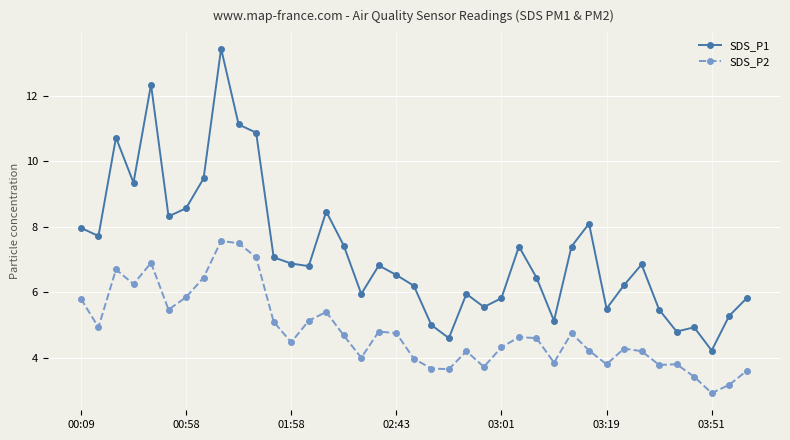

What is the value of the SDS_P2 point at the 10th from the left?

7.5